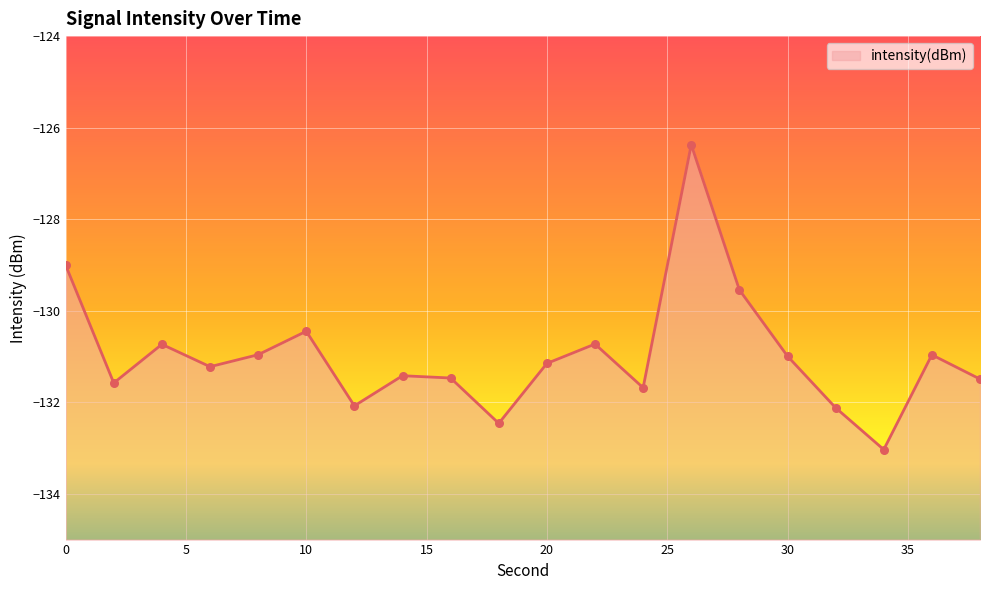

Between 36 and 6, which is larger?

36